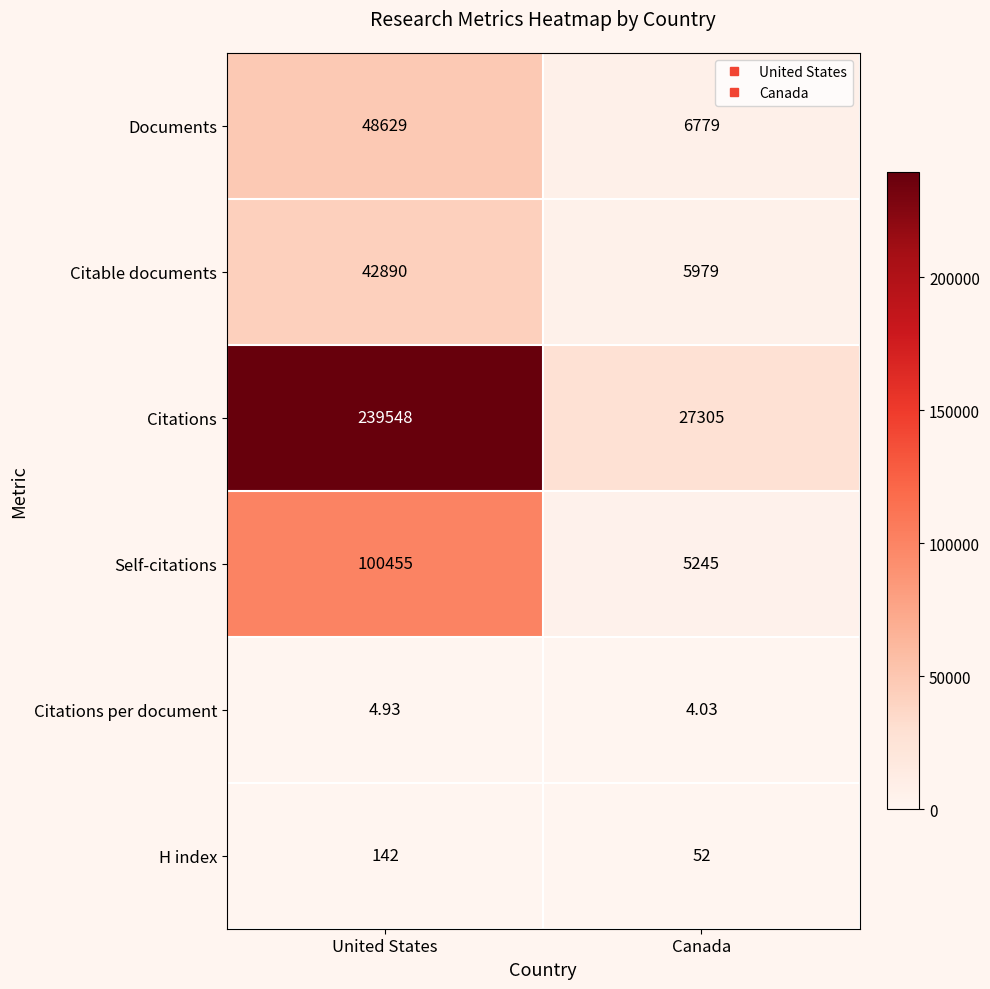

Rank the categories by Documents value from lowest to highest.

Canada, United States